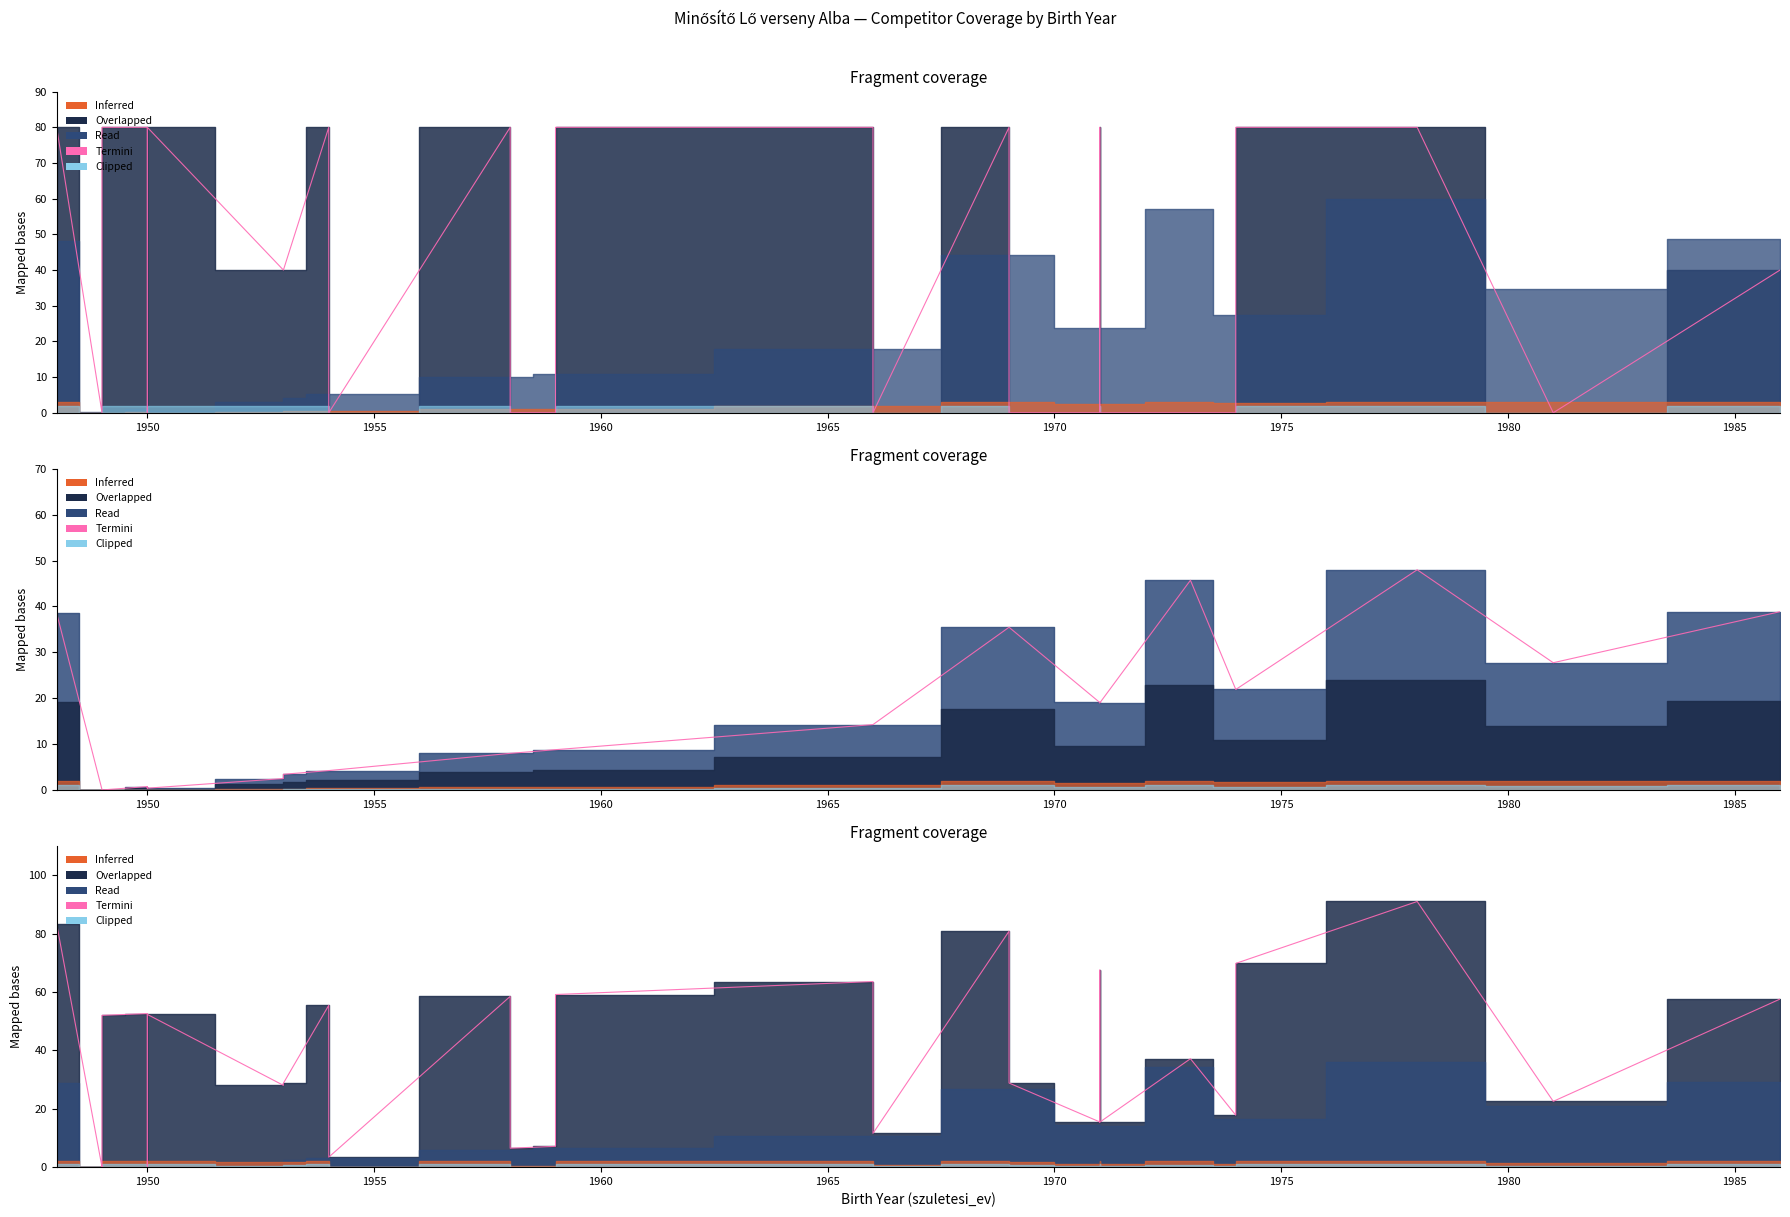

True or false: the data shows 0.1 at 1955.

True